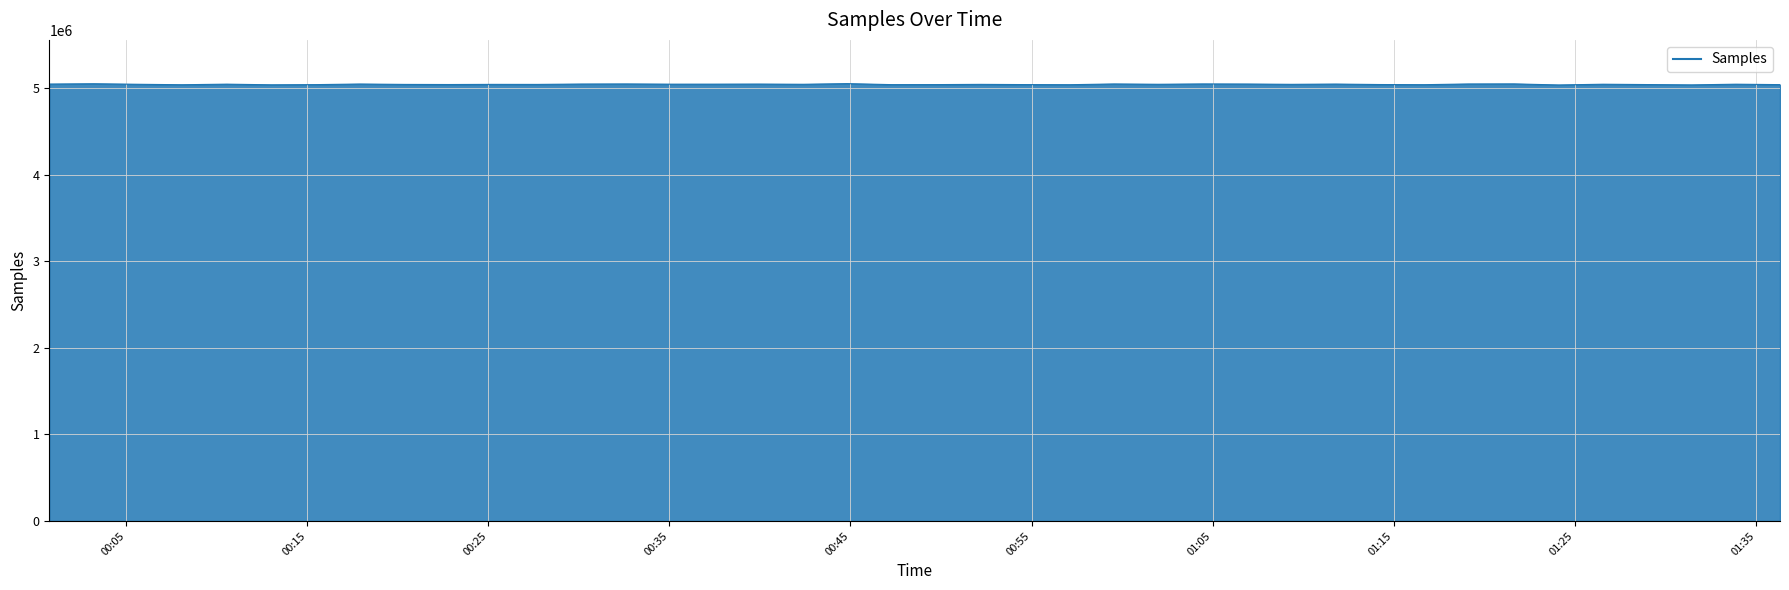

How many distinct data groups are displayed?

1